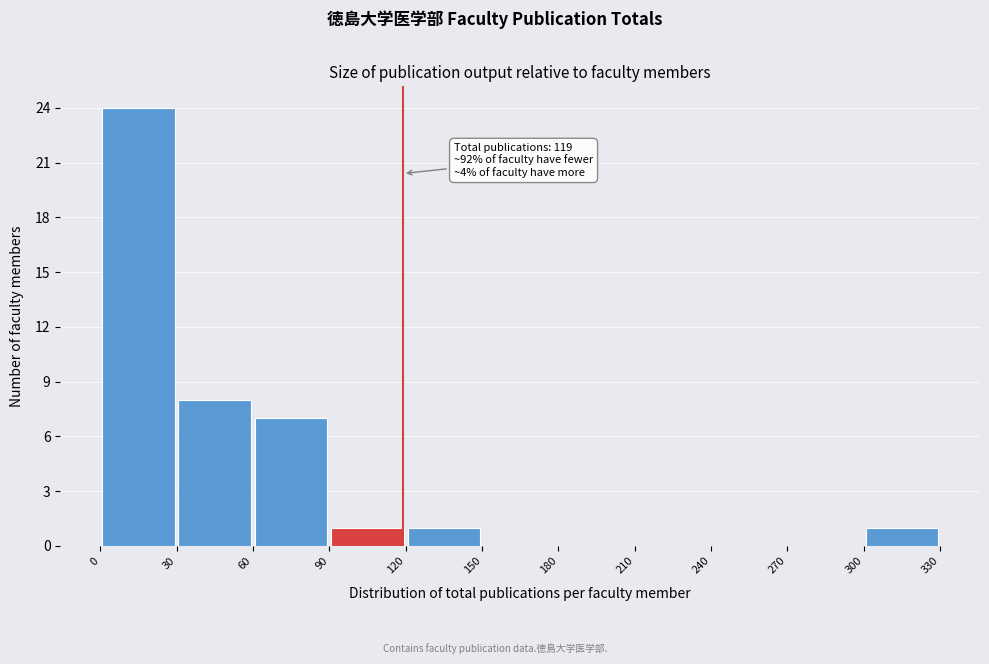

Which range on the x-axis has the tallest bar?

0 to 30